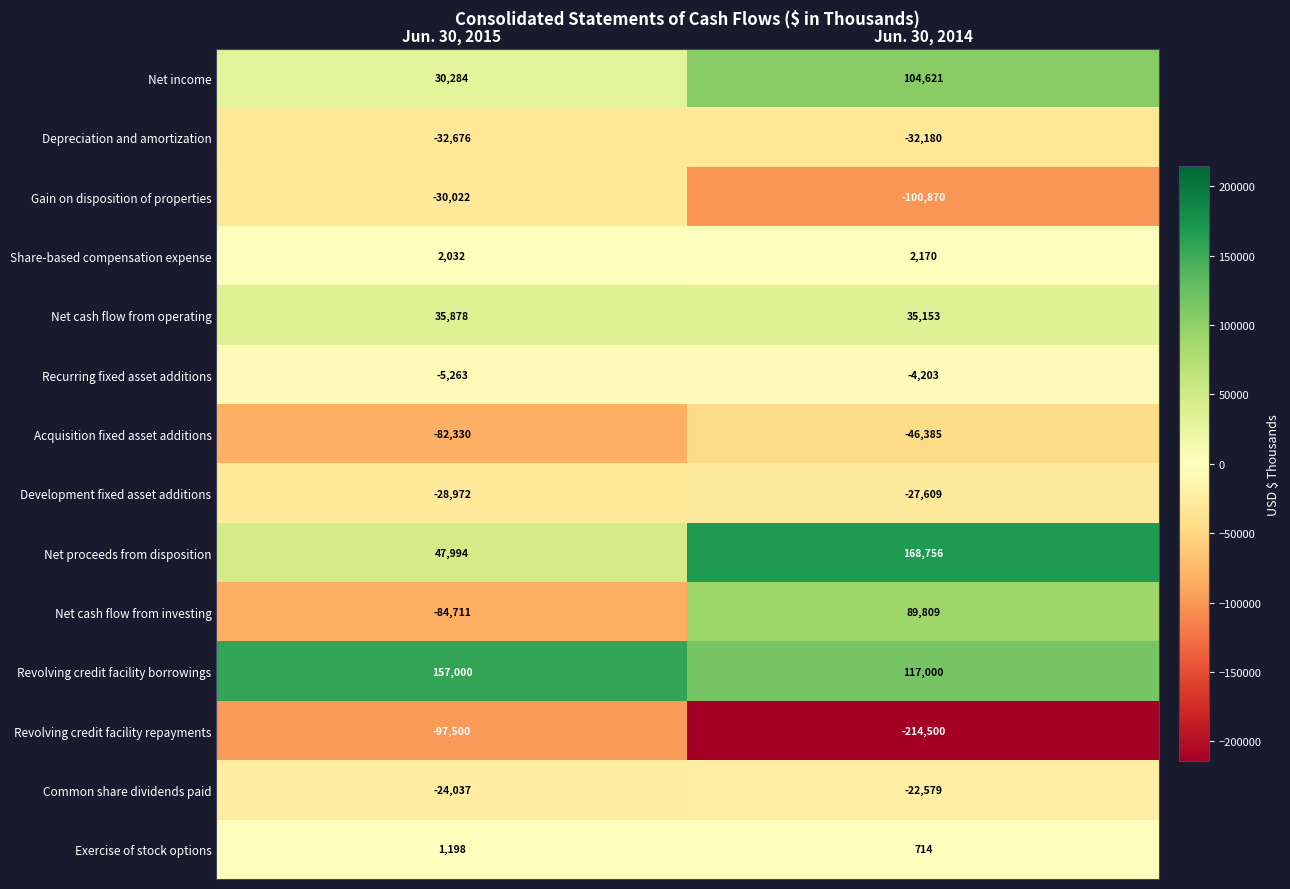

Reading right to left, what are all the values shown in this chart?

Net income: 104621	30284
Depreciation and amortization: -32180	-32676
Gain on disposition of properties: -100870	-30022
Share-based compensation expense: 2170	2032
Net cash flow from operating: 35153	35878
Recurring fixed asset additions: -4203	-5263
Acquisition fixed asset additions: -46385	-82330
Development fixed asset additions: -27609	-28972
Net proceeds from disposition: 168756	47994
Net cash flow from investing: 89809	-84711
Revolving credit facility borrowings: 117000	157000
Revolving credit facility repayments: -214500	-97500
Common share dividends paid: -22579	-24037
Exercise of stock options: 714	1198